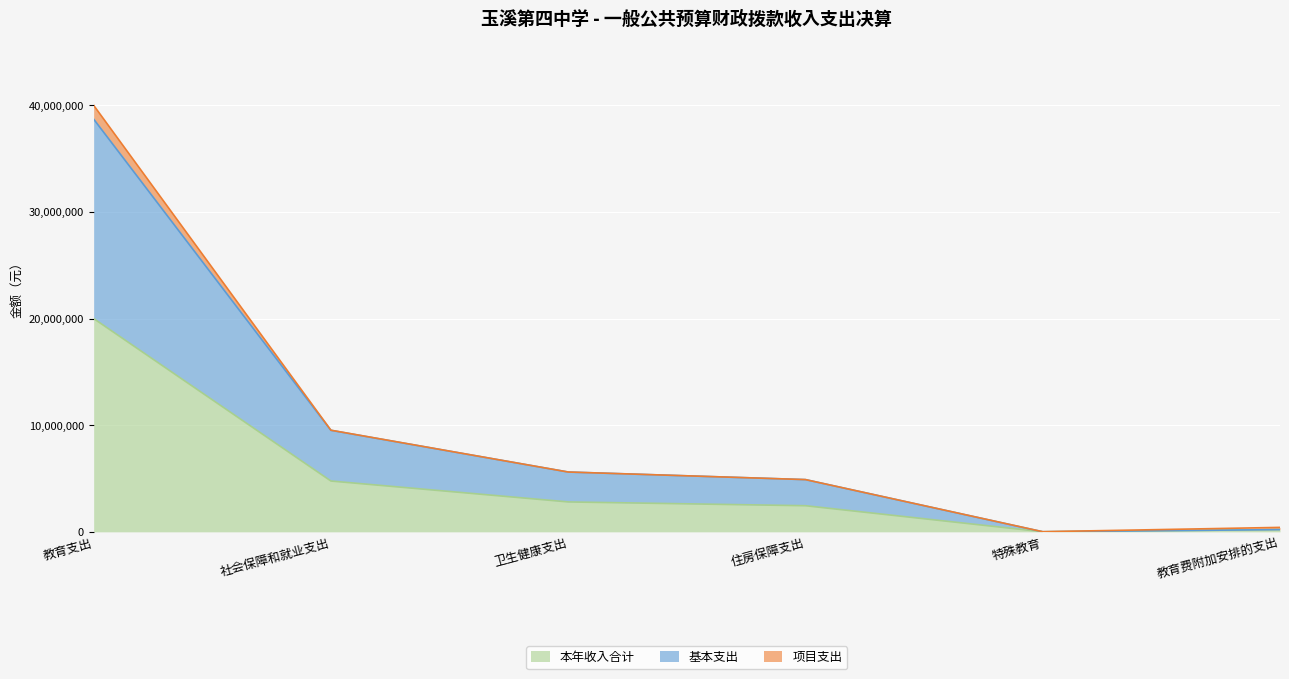

The value of 本年收入合计 at 特殊教育 is 10250.9. True or false?

False